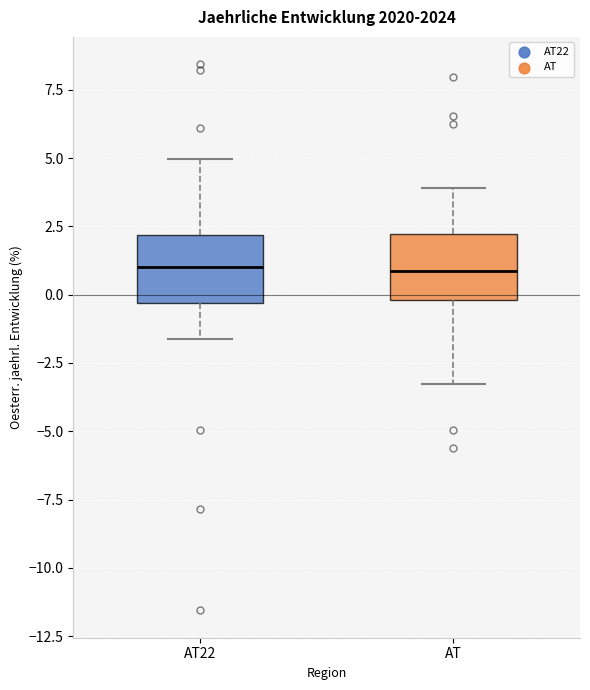

Reading left to right, read every box against the y-axis: the position of its median line, the range the box covers, and the ends of its whiskers. The values are not printed on the chart, so give them approximately, as read against the axis.

AT22: median 1.0, box -0.5 to 2.0, whiskers -1.5 to 5.0
AT: median 1.0, box 0.0 to 2.0, whiskers -3.5 to 4.0